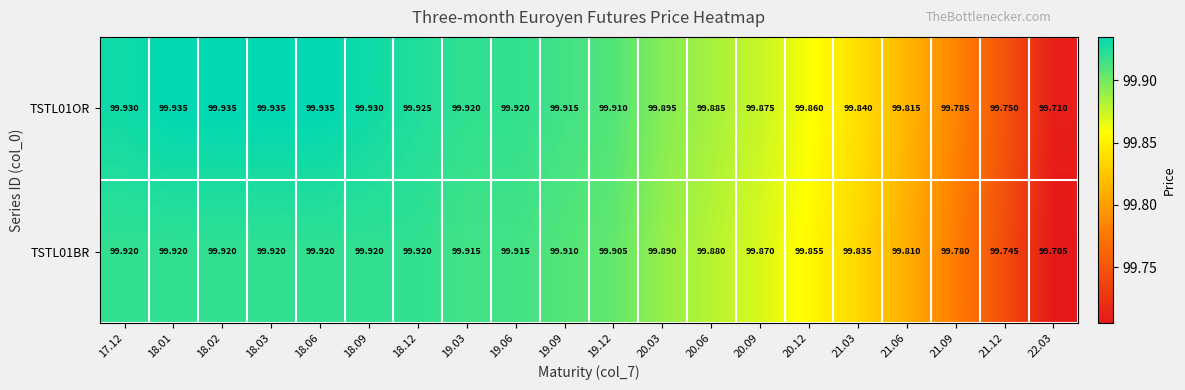

Is the value of TSTL01BR at 18.12 greater than the value of TSTL01OR at 21.06?

Yes